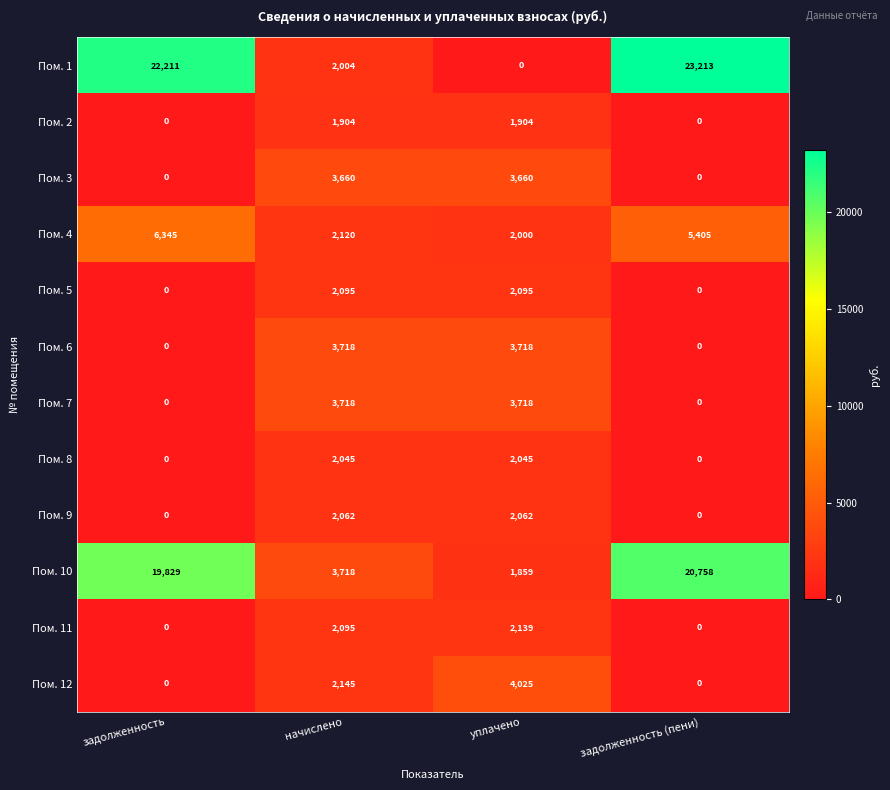

The Пом. 7 series shows 3718 at уплачено. True or false?

True